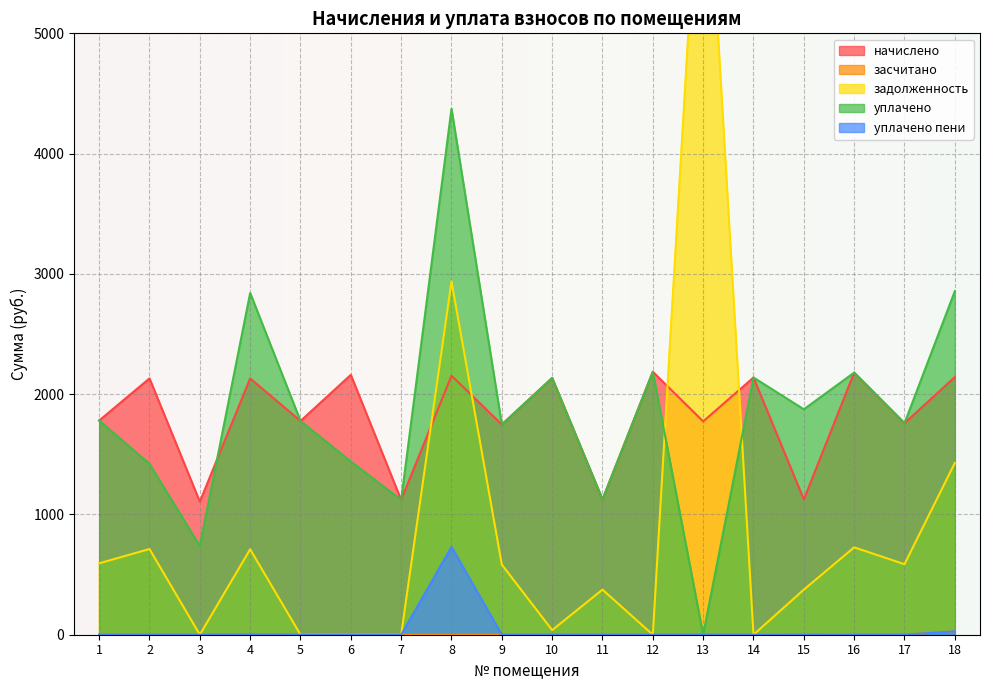

Rank the series at 5 from highest to lowest value.

начислено, уплачено, засчитано, задолженность, уплачено пени